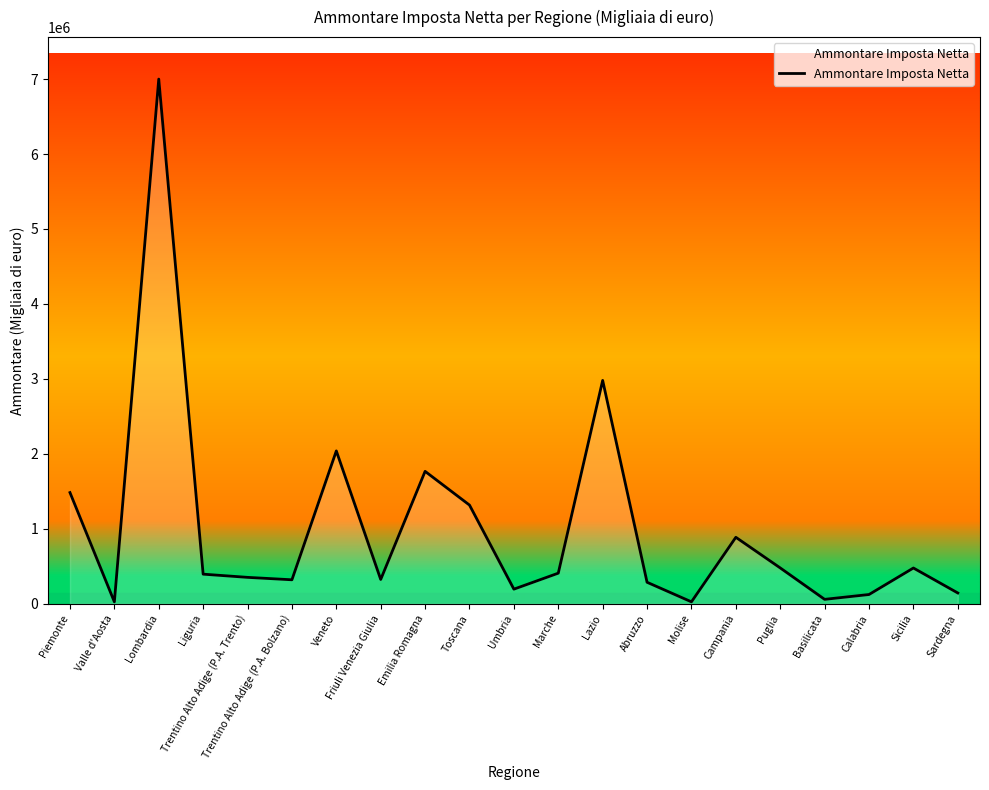

The value at Veneto is 2039245. True or false?

True